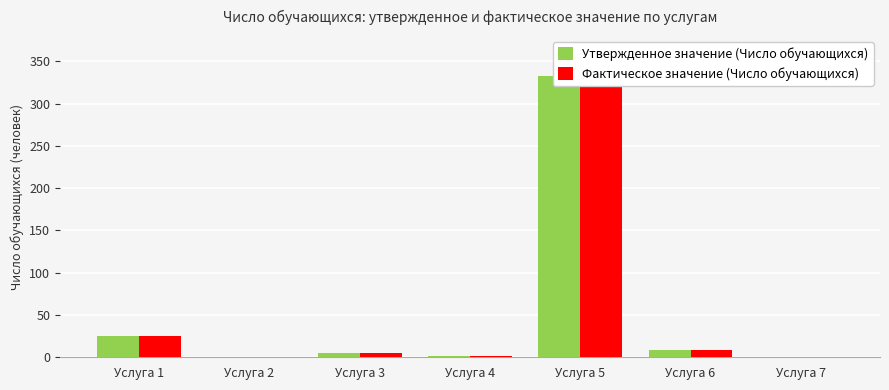

True or false: Фактическое значение (Число обучающихся) has a value of 1 at Услуга 4.

True